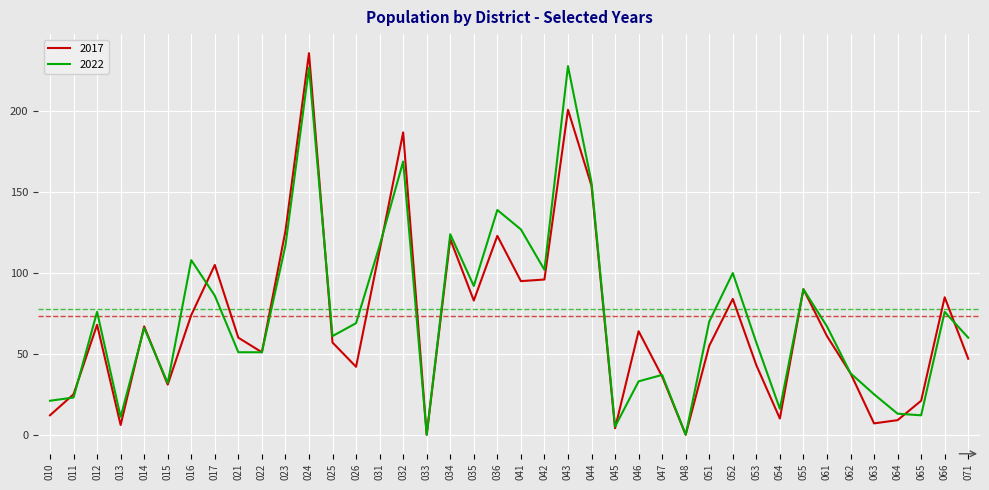

Is the value of 2017 at 036 greater than the value of 2022 at 047?

Yes